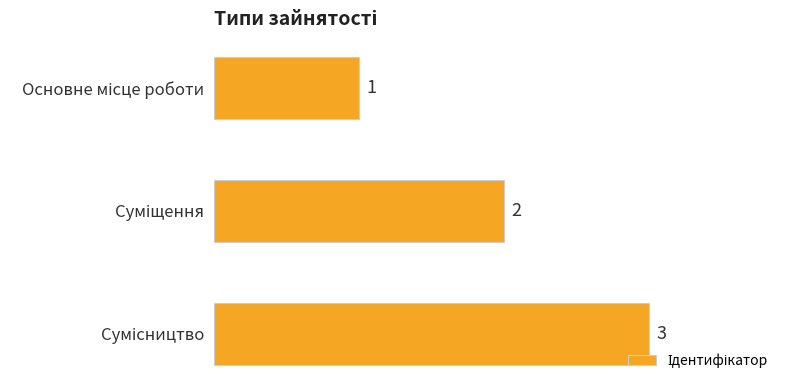

What is the maximum value shown in the chart?

3